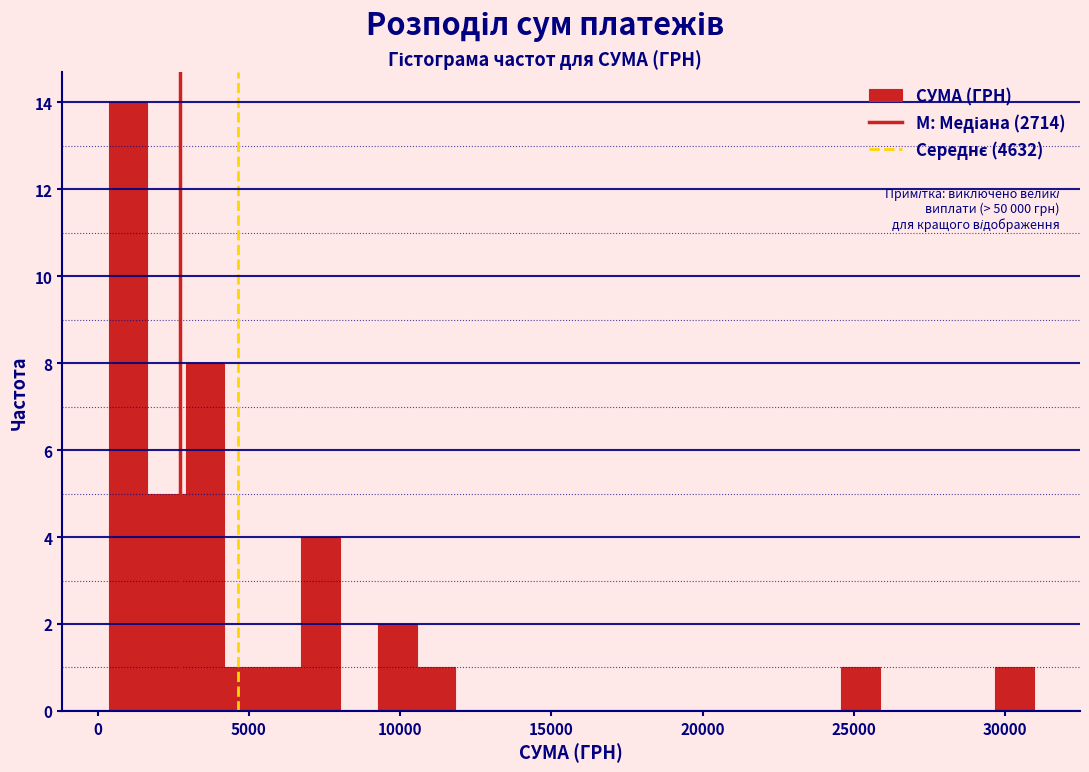

Read against the x-axis, roughly where is the centre of the tallest bar?

1000